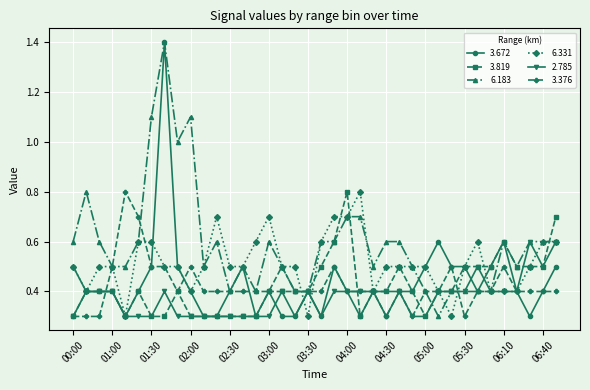

Count the 3.376 values in the range 0 to 1.

38